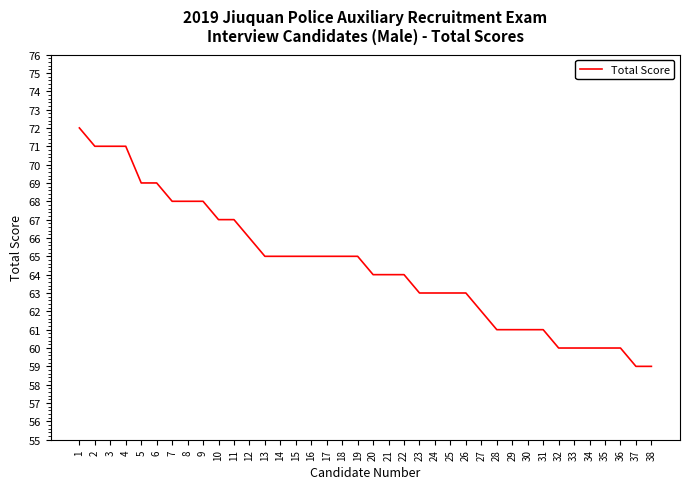

At which category does the chart reach its peak across all series?

1